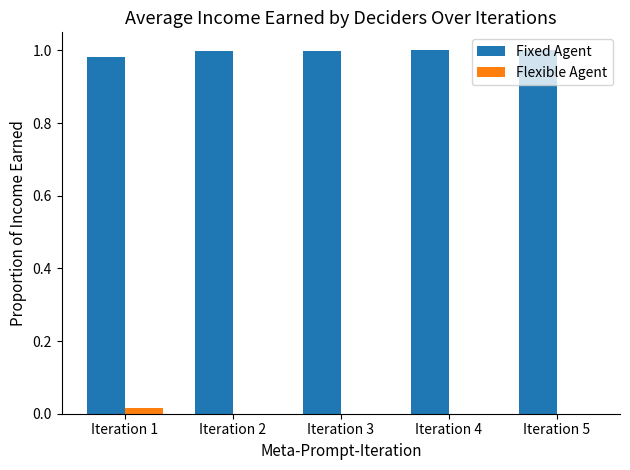

The Fixed Agent series shows 1.5 at Iteration 2. True or false?

False